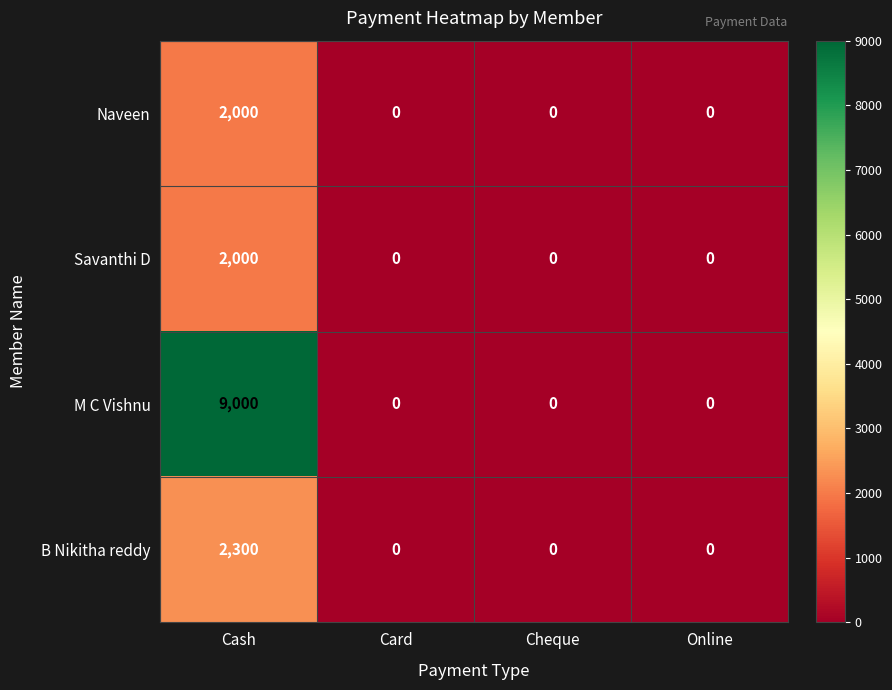

What is the highest value of the B Nikitha reddy series?

2300